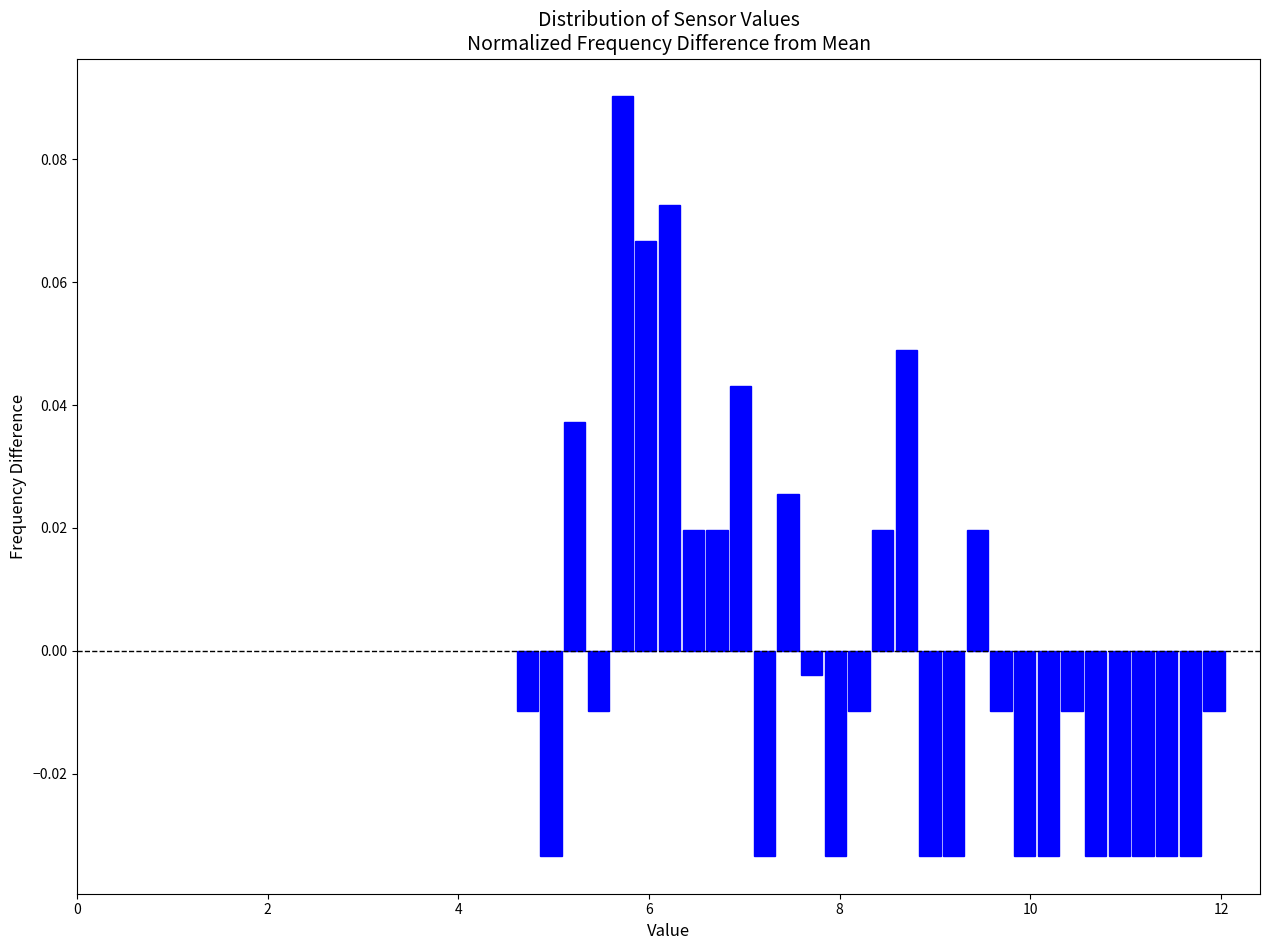

Read against the x-axis, roughly where is the centre of the tallest bar?

5.8